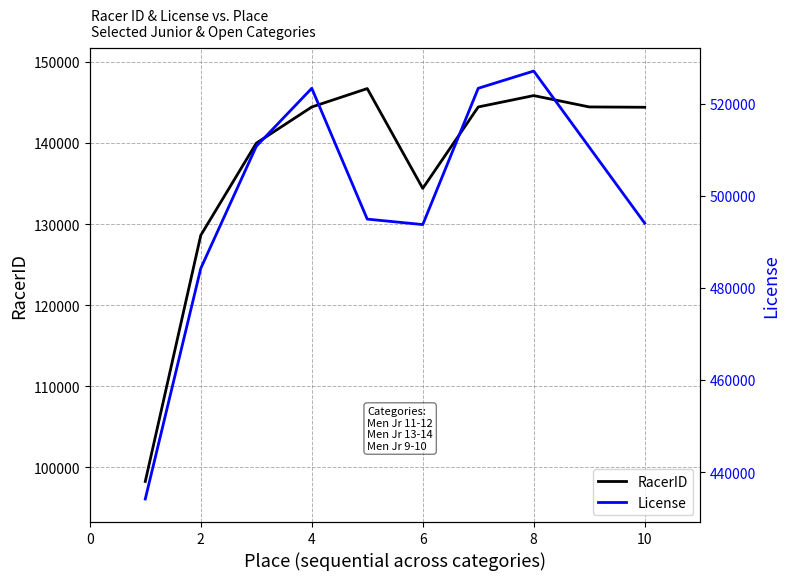

How many interior local valleys does the RacerID series have?

1